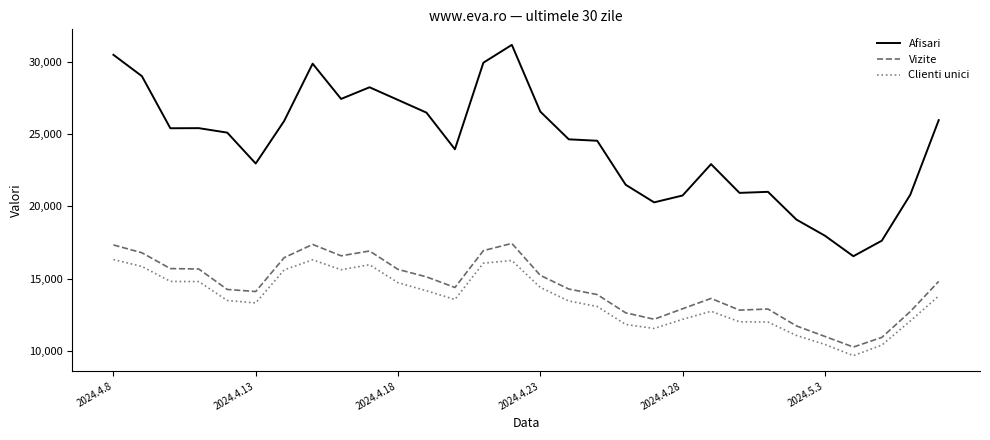

List the series in order of their peak value, lowest first.

Clienti unici, Vizite, Afisari